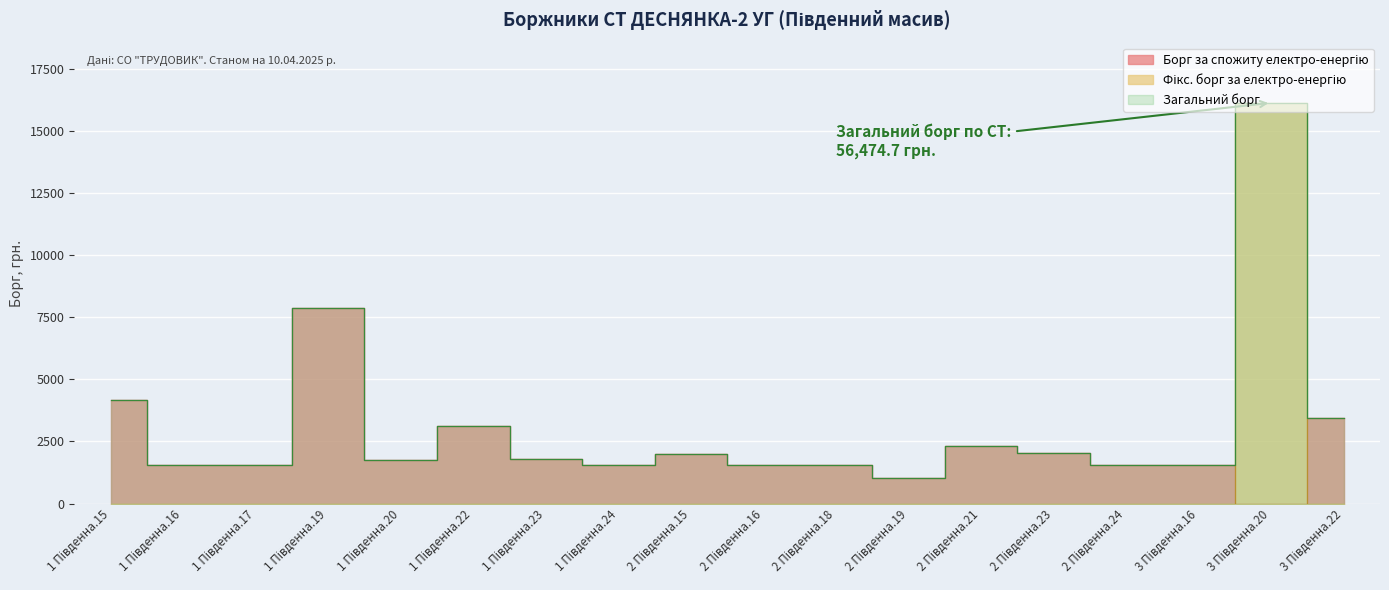

How many positive values does the Фікс. борг за електро-енергію series have?

1